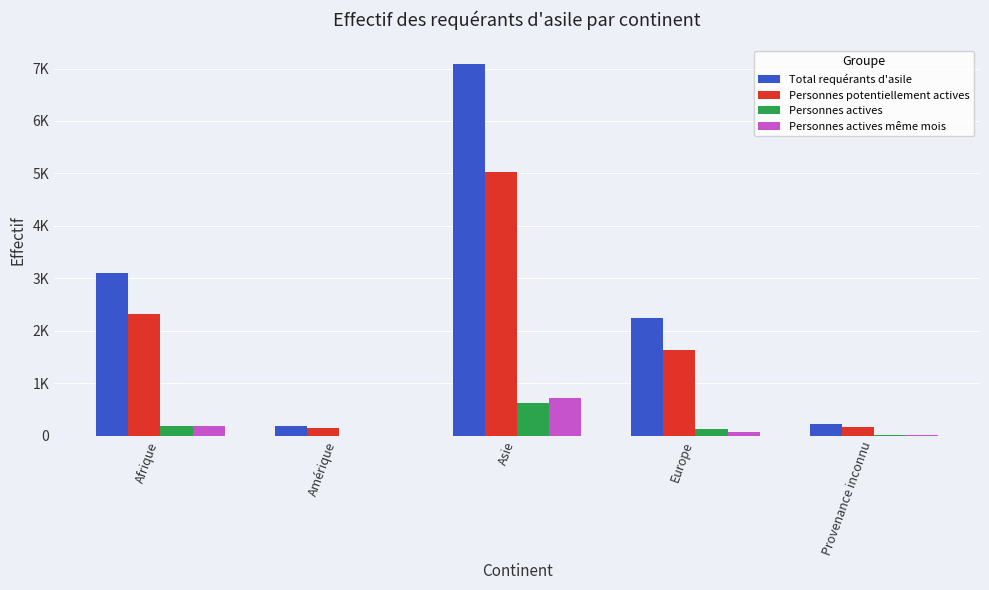

What position from the left is Asie?

3